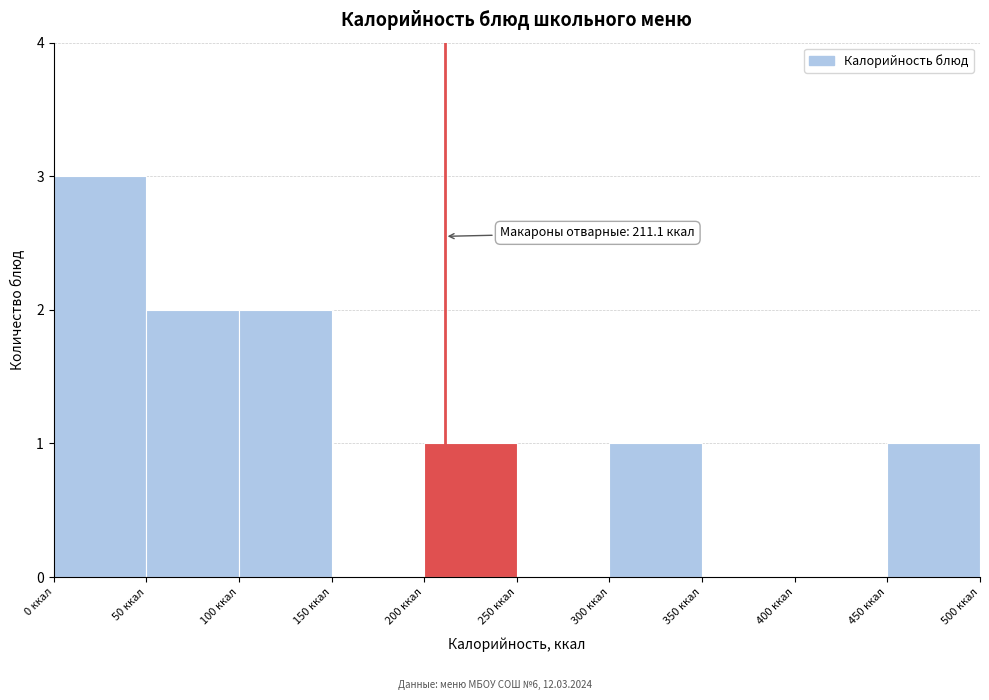

Over which range of the x-axis is the bar tallest?

0 to 50